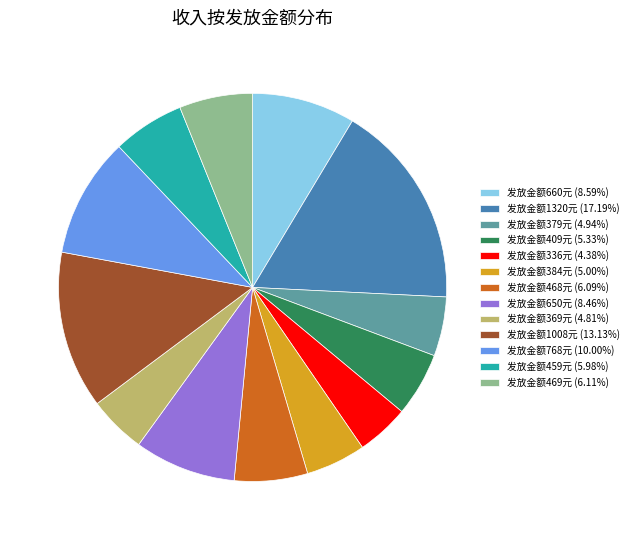

How many segments does this pie chart have?

13